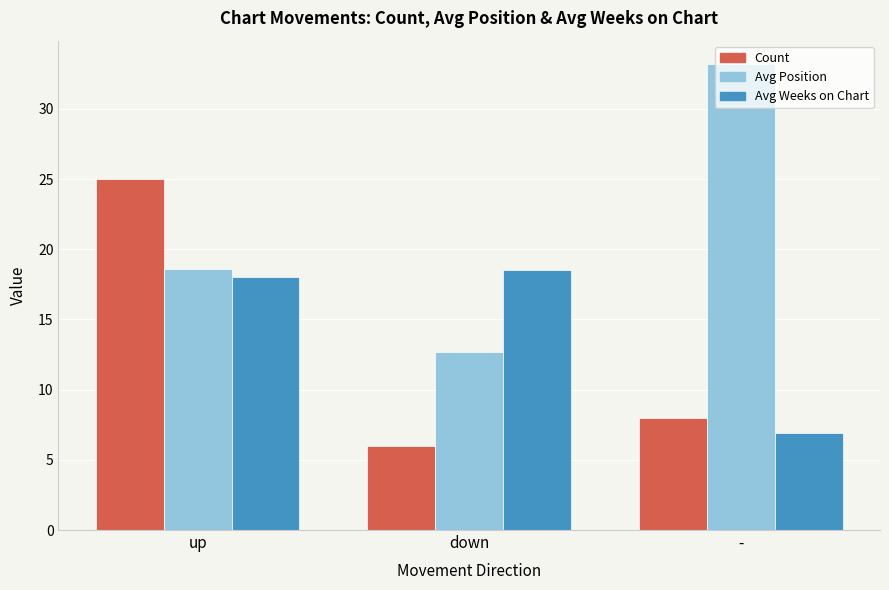

What is the sum of the Avg Position values at down and up?

31.3